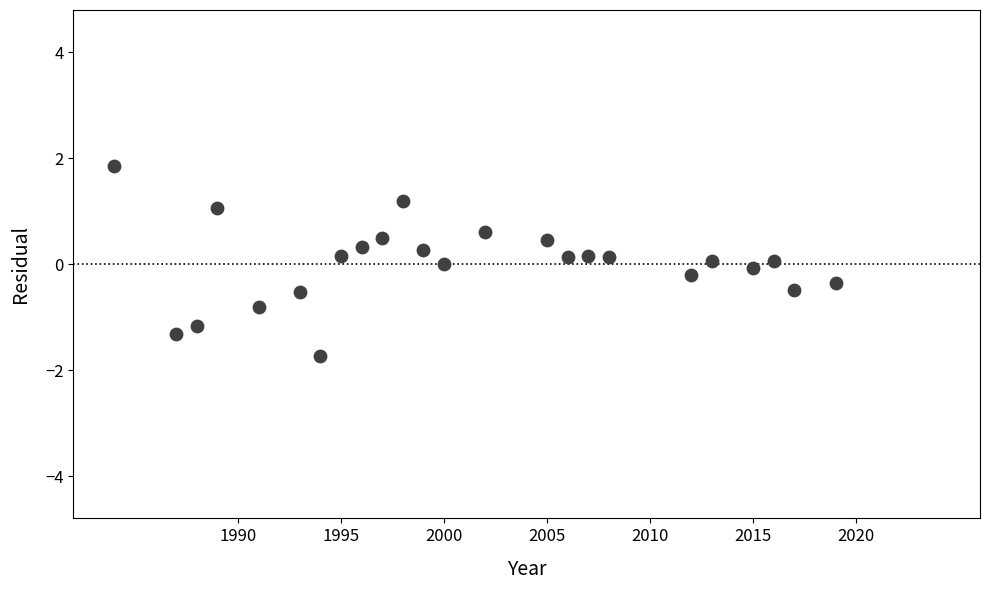

What is the range of Y values (max minus min)?

3.6